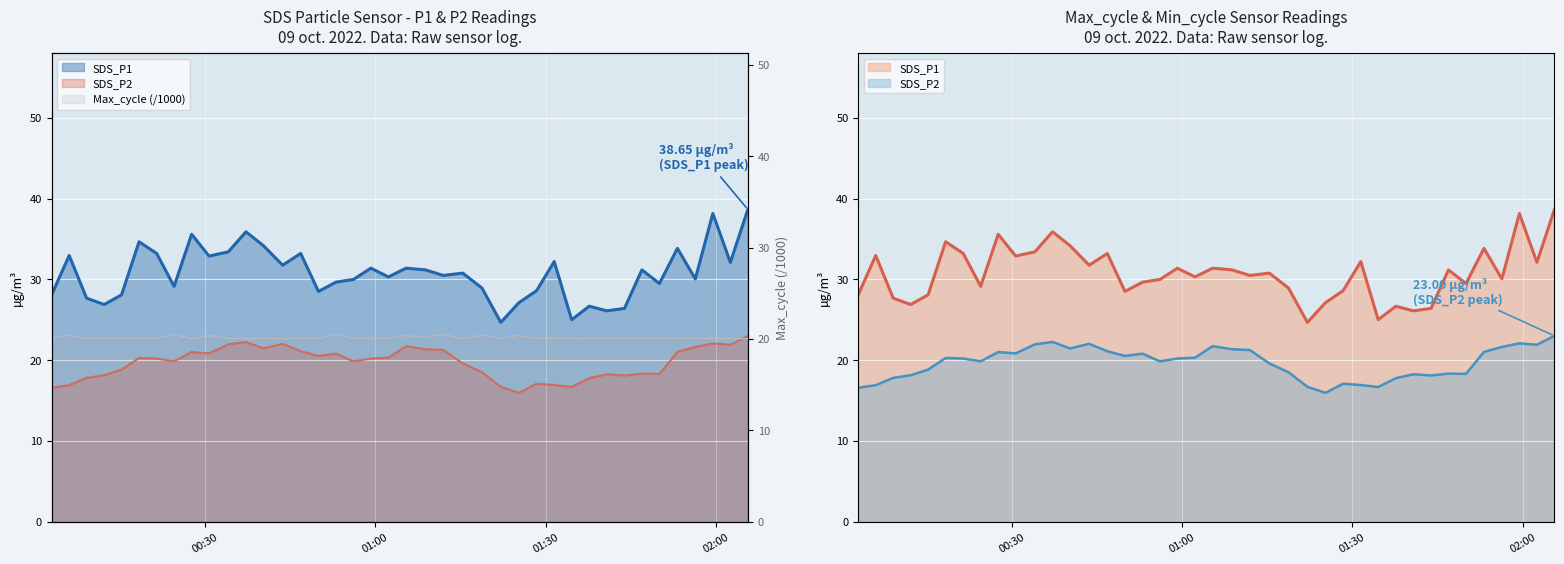

Which series ends up on top after the final intersection of Max_cycle and SDS_P2?

SDS_P2